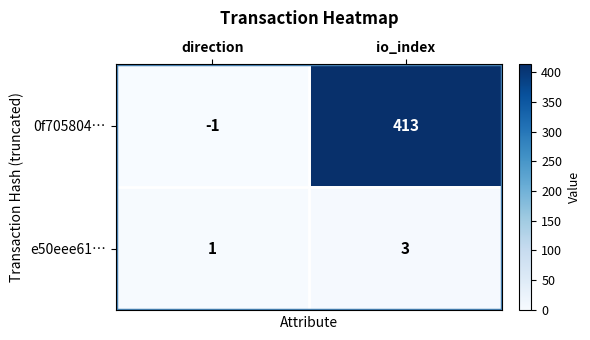

How many data points in 0f705804… are less than 413?

1